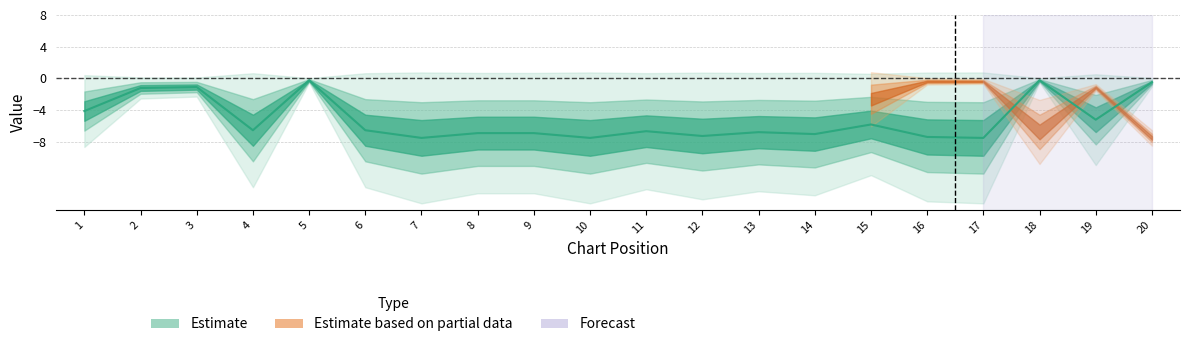

Rank the categories by value from lowest to highest.

7, 10, 17, 16, 12, 14, 8, 9, 13, 11, 4, 6, 15, 19, 1, 2, 3, 20, 5, 18